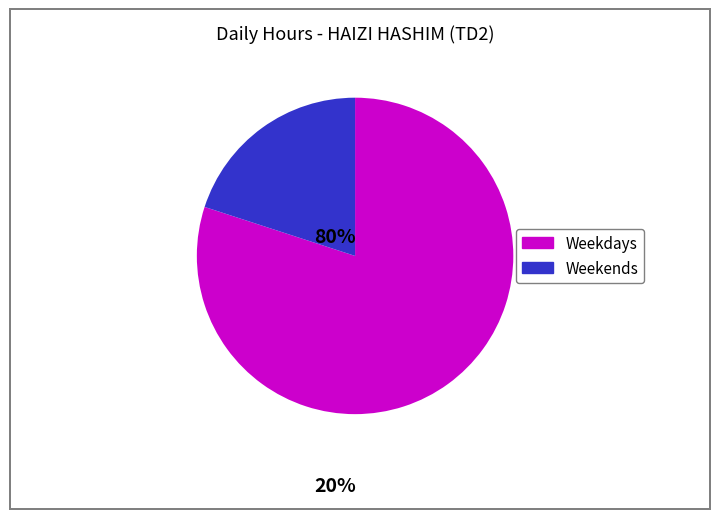

Is there a majority slice in this chart?

Yes